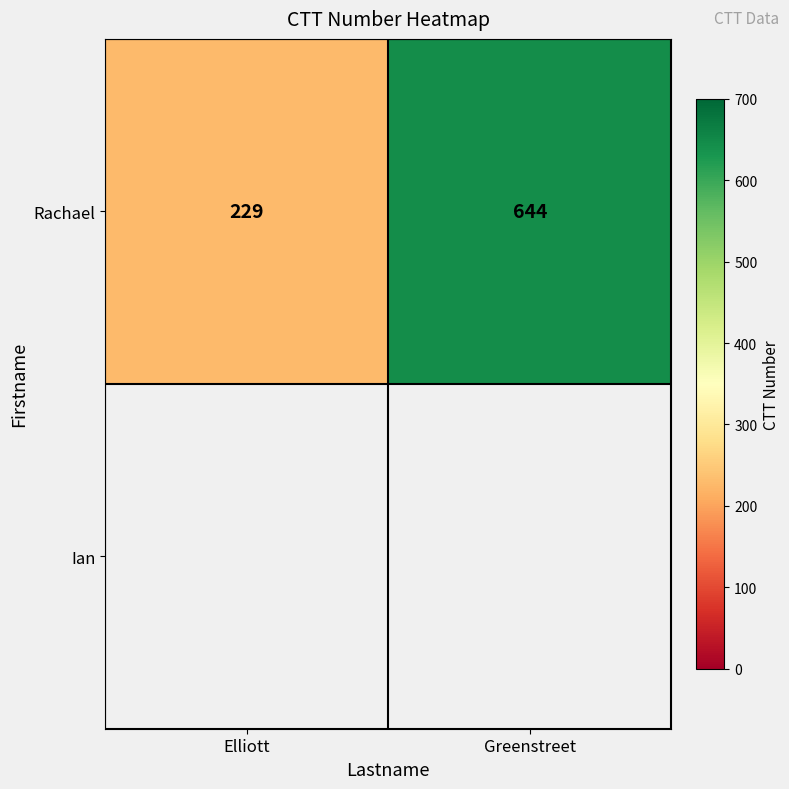

What is the sum of the Rachael values at Elliott and Greenstreet?

873